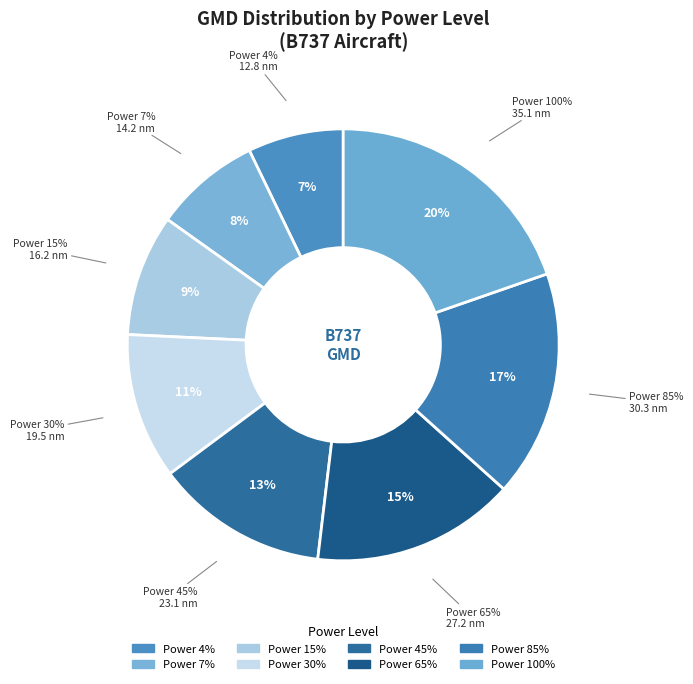

Count the number of slices in the pie.

8